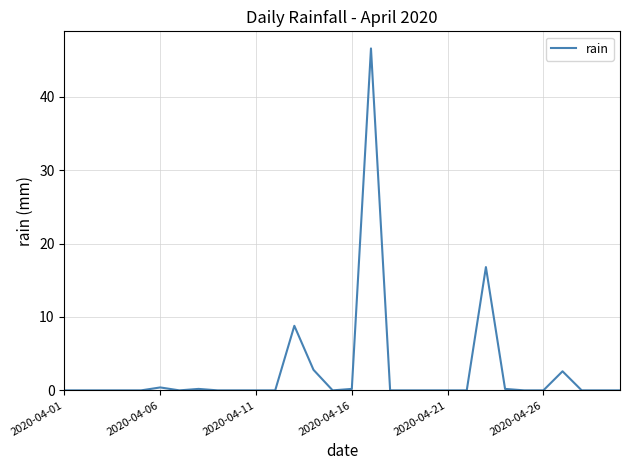

What is the average value?

2.6